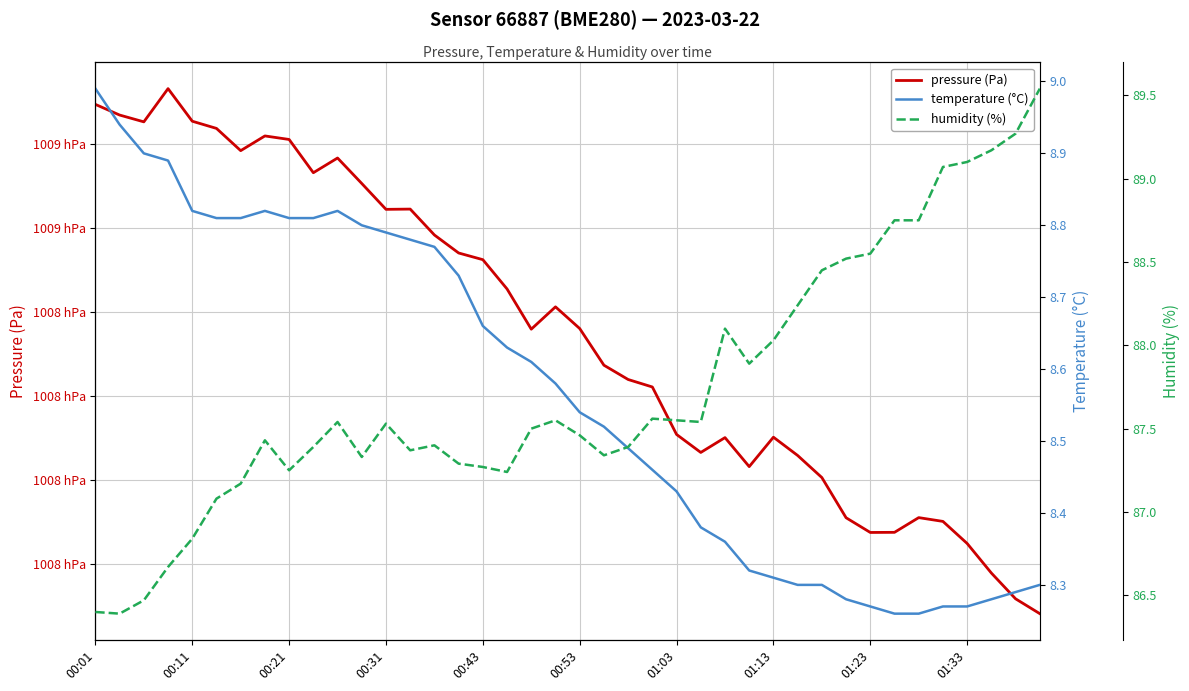

Which series changed the most between 14 and 33?

pressure (Pa)